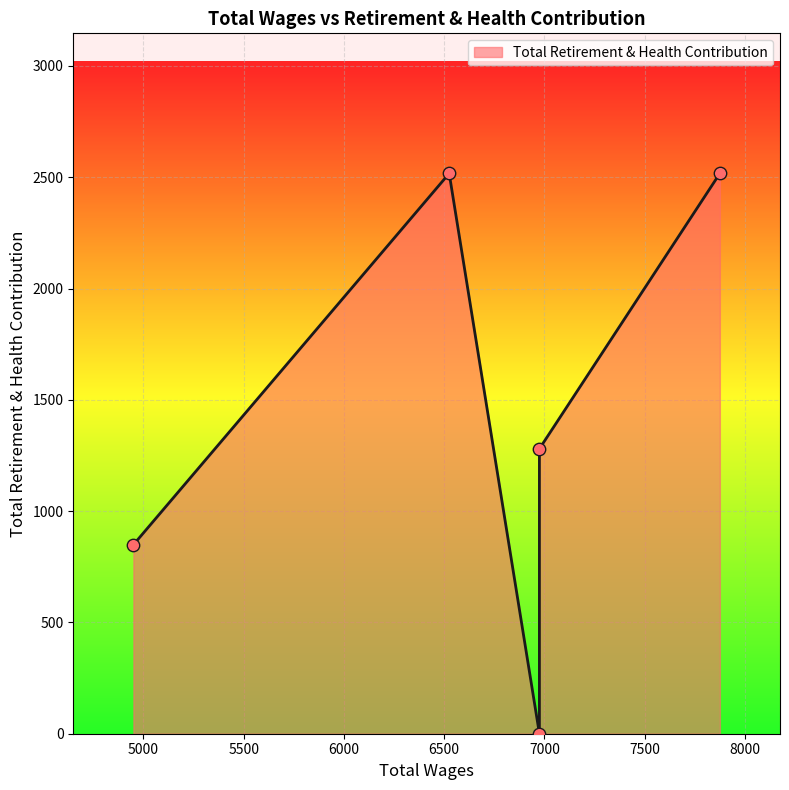

What is the change in value from 6975.0 to 6525.0?

+2517